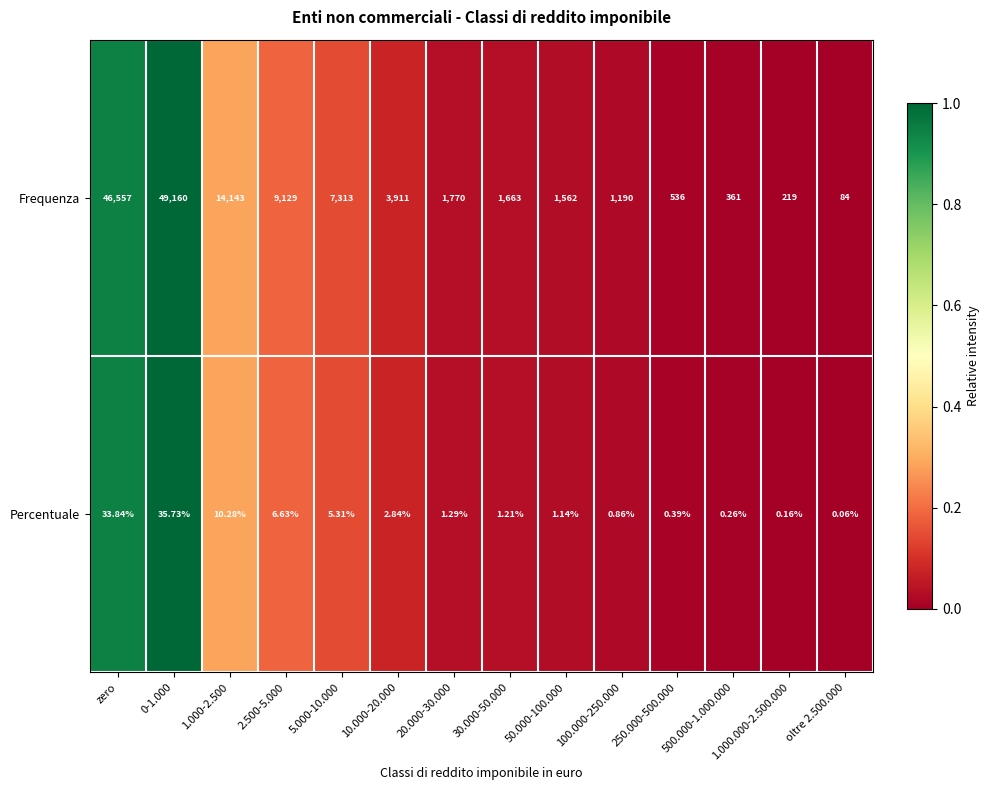

Rank the series by their maximum value, from lowest to highest.

Percentuale, Frequenza